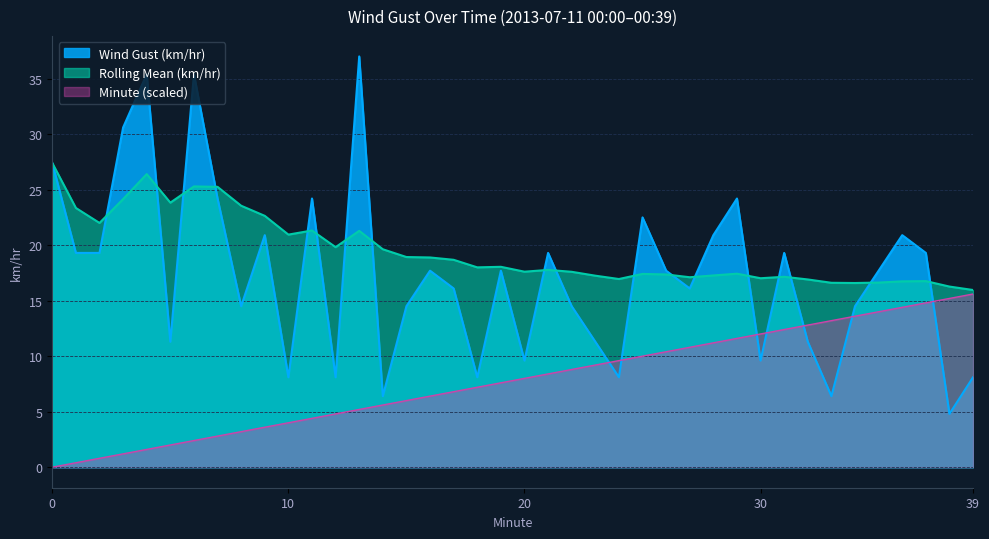

Which series has the largest total across all categories?

Rolling Mean (km/hr)